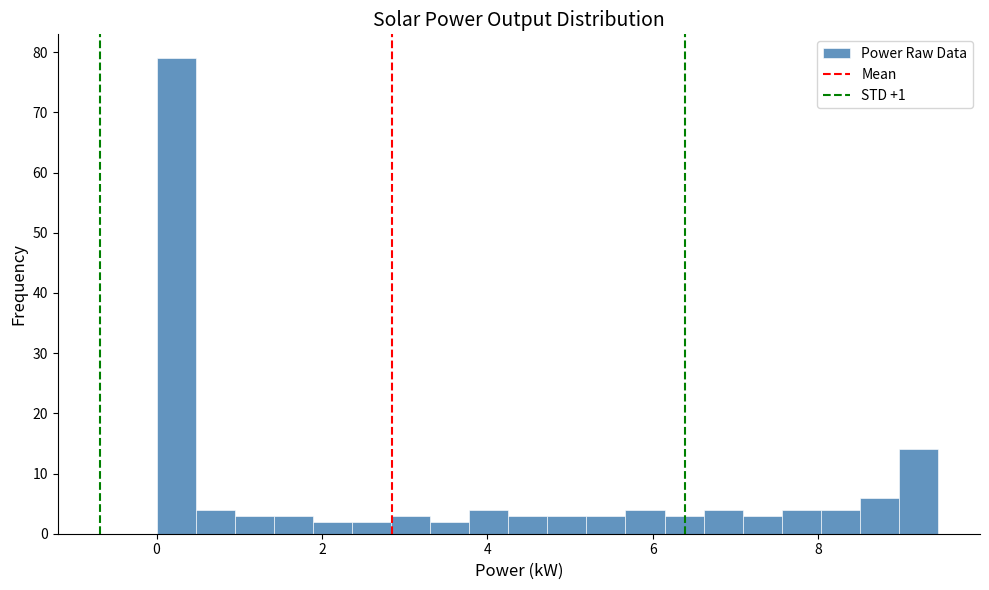

Around what value on the x-axis is the tallest bar? Give the approximate position of its centre, as read against the axis.

0.2